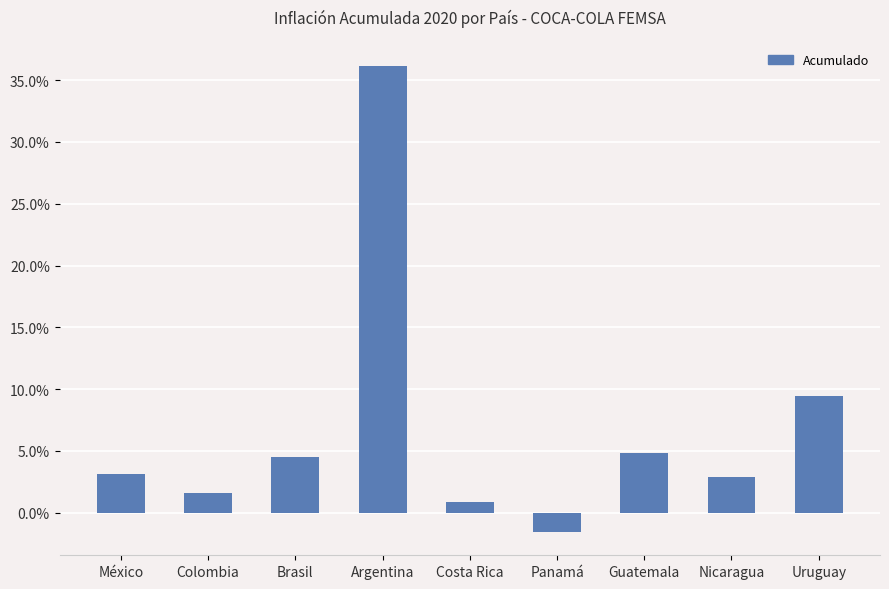

Are the bars horizontal?

No